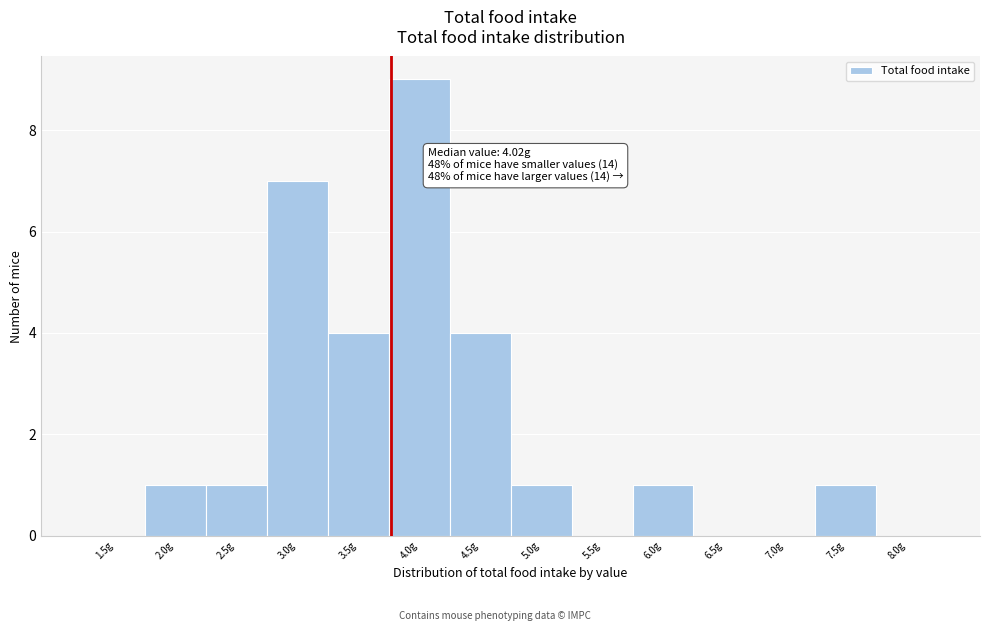

Reading left to right, list all the values displayed in this chart.

1.5g=0	2.0g=1	2.5g=1	3.0g=7	3.5g=4	4.0g=9	4.5g=4	5.0g=1	5.5g=0	6.0g=1	6.5g=0	7.0g=0	7.5g=1	8.0g=0